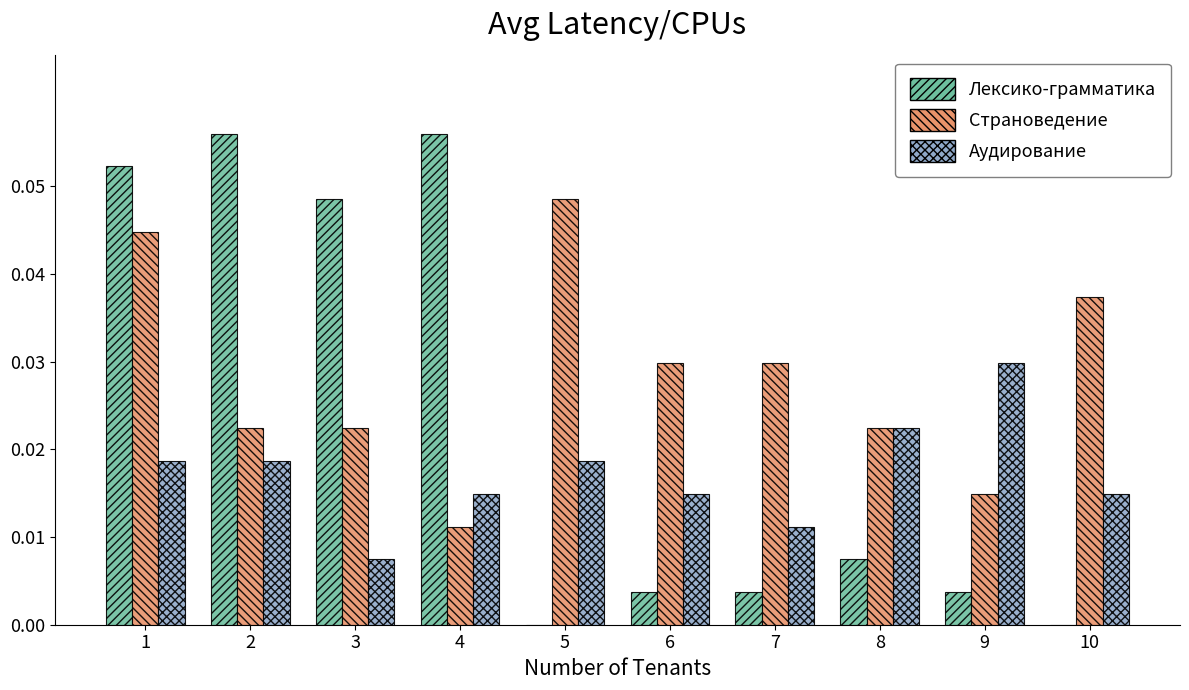

Which category has the highest value in the Страноведение series?

5